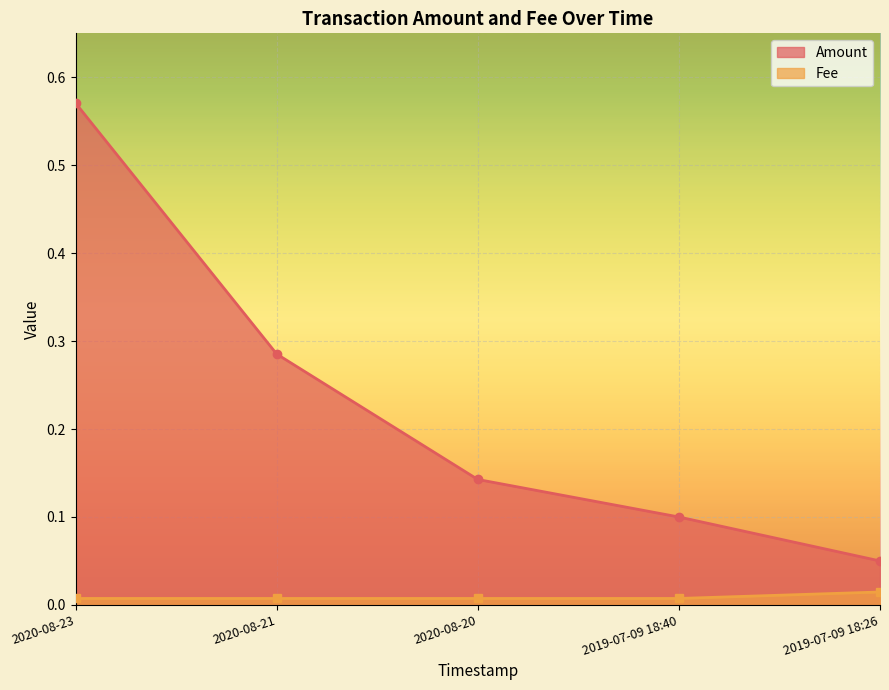

Which series has the largest range (max minus min)?

Amount